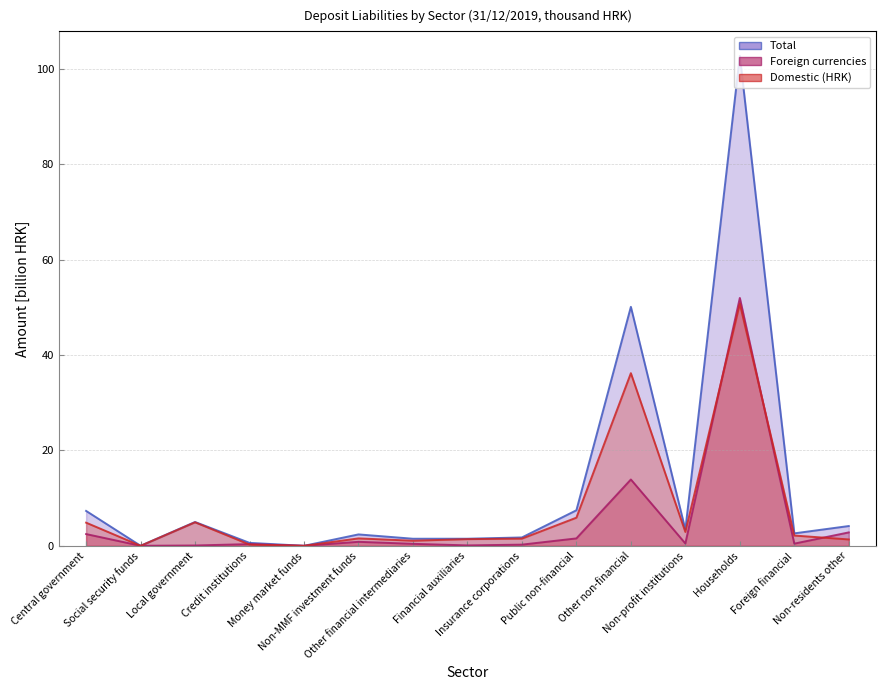

Does the chart display data point markers on the line(s)?

No